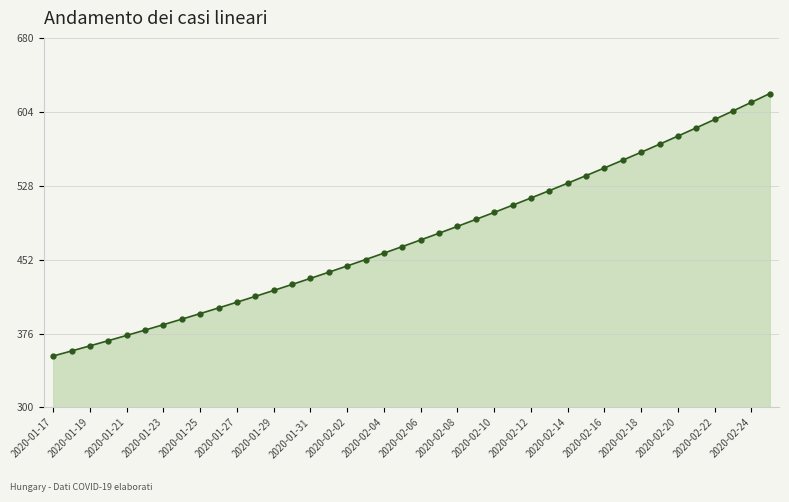

Does the chart have visible grid lines?

Yes